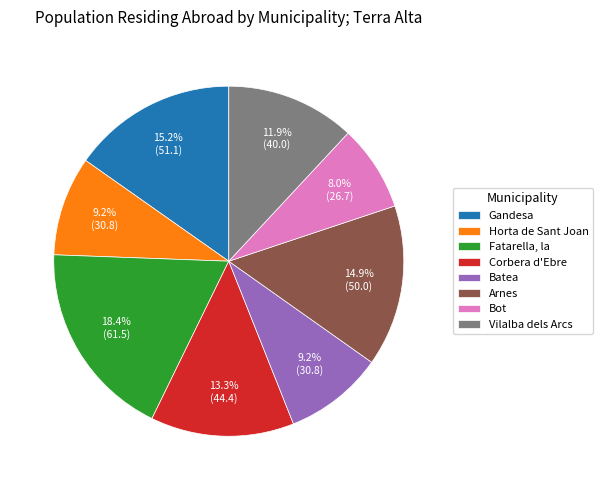

Which has a higher value, Corbera d'Ebre or Gandesa?

Gandesa